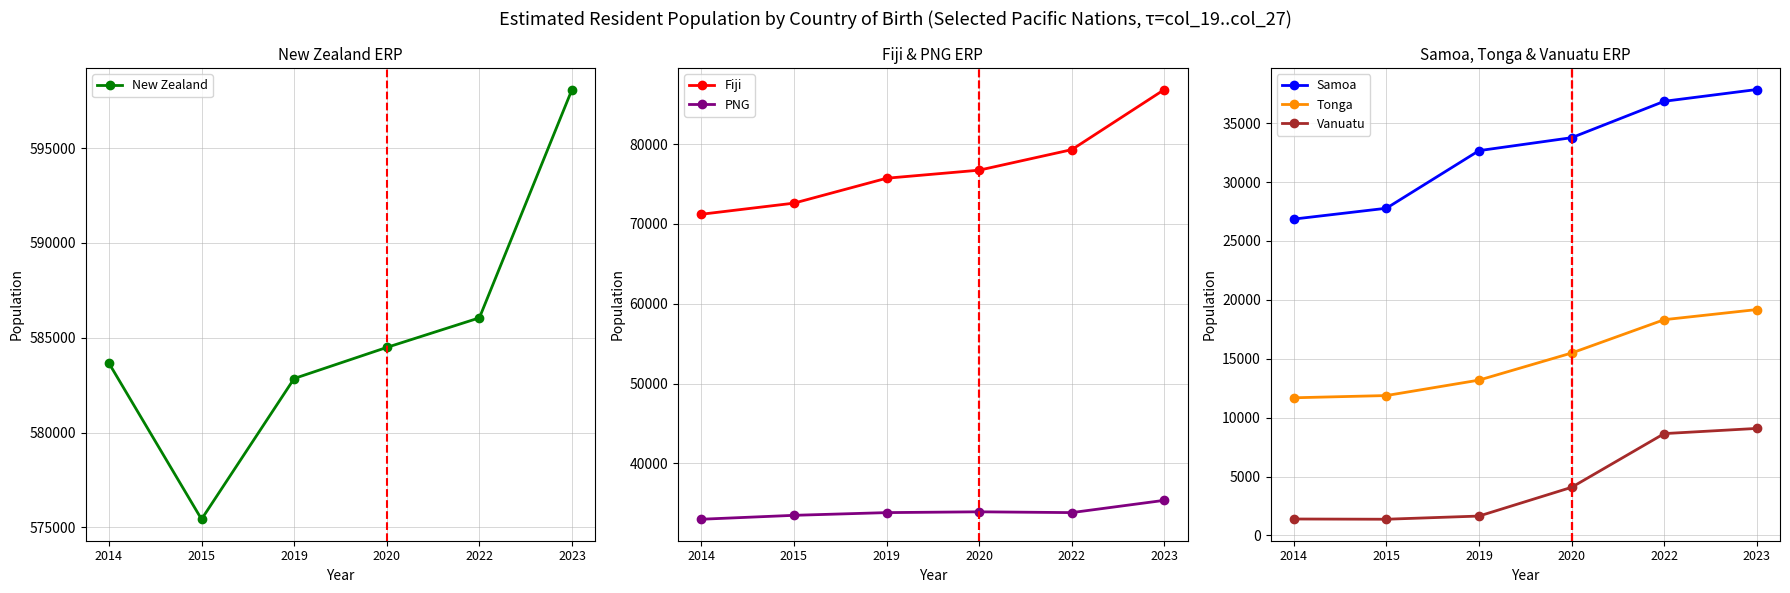

What is the value of the Vanuatu point at the 3rd from the left?

1650